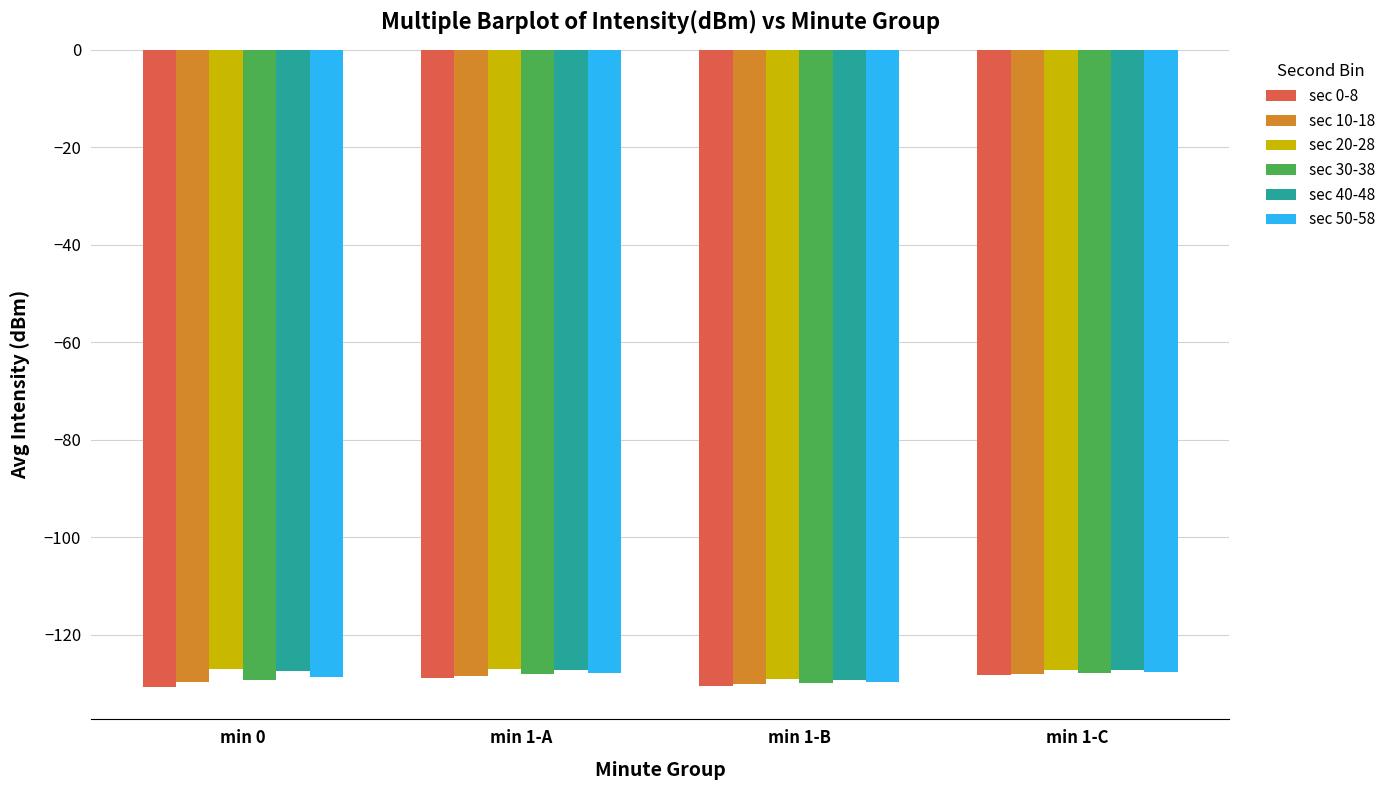

What is the spread (max minus min) of values at min 0?

3.8